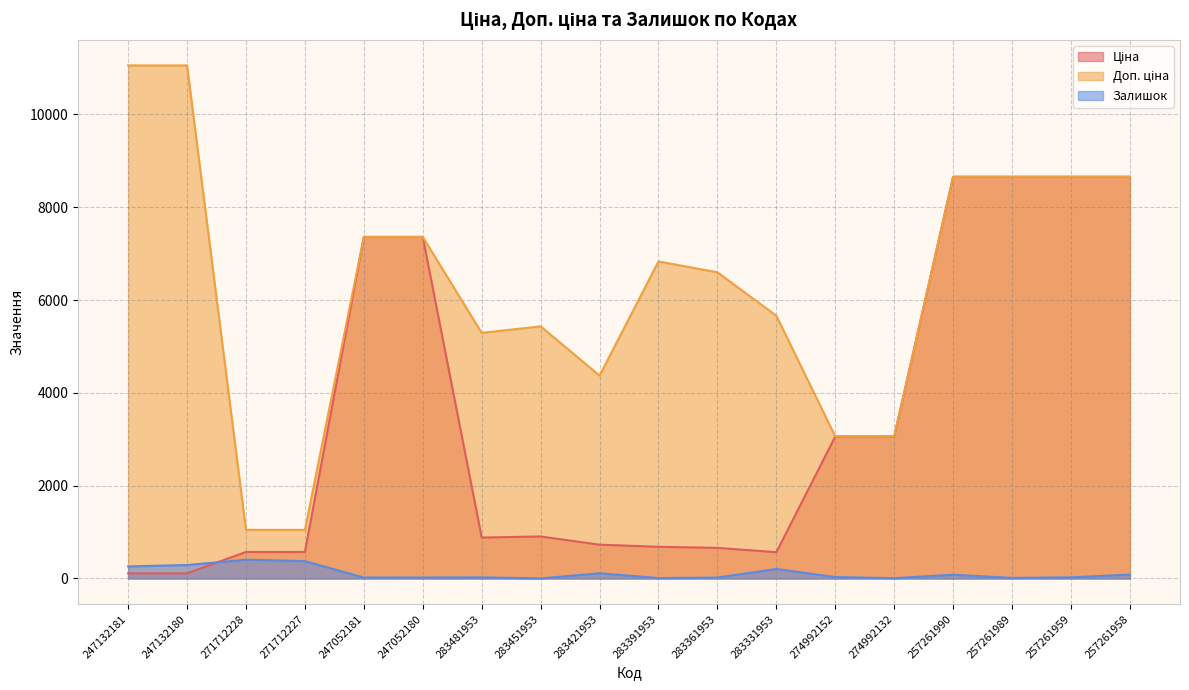

What are all the series names shown in the legend?

Ціна, Доп. ціна, Залишок